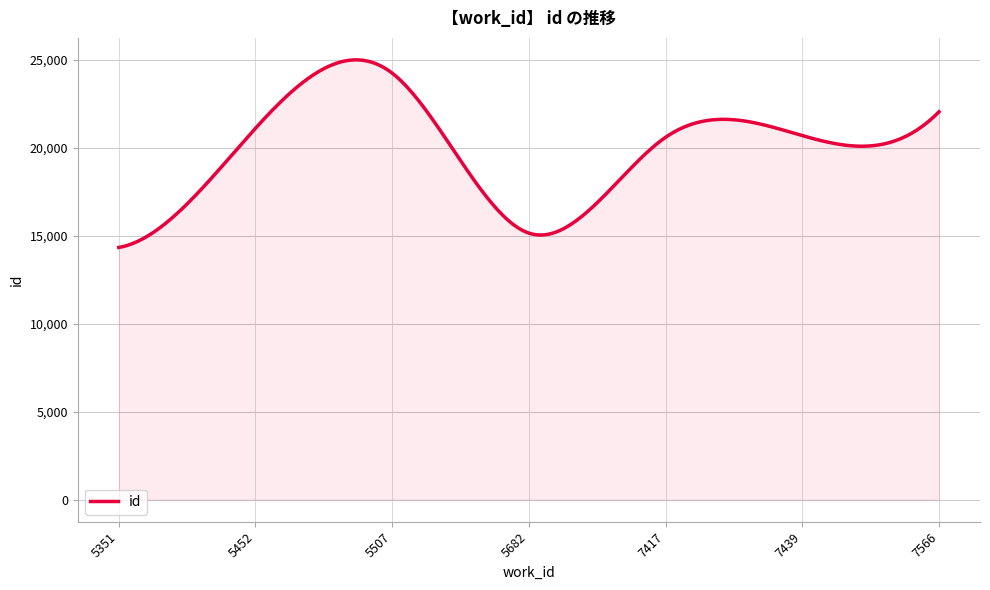

What is the difference between the maximum and minimum values?

10662.6